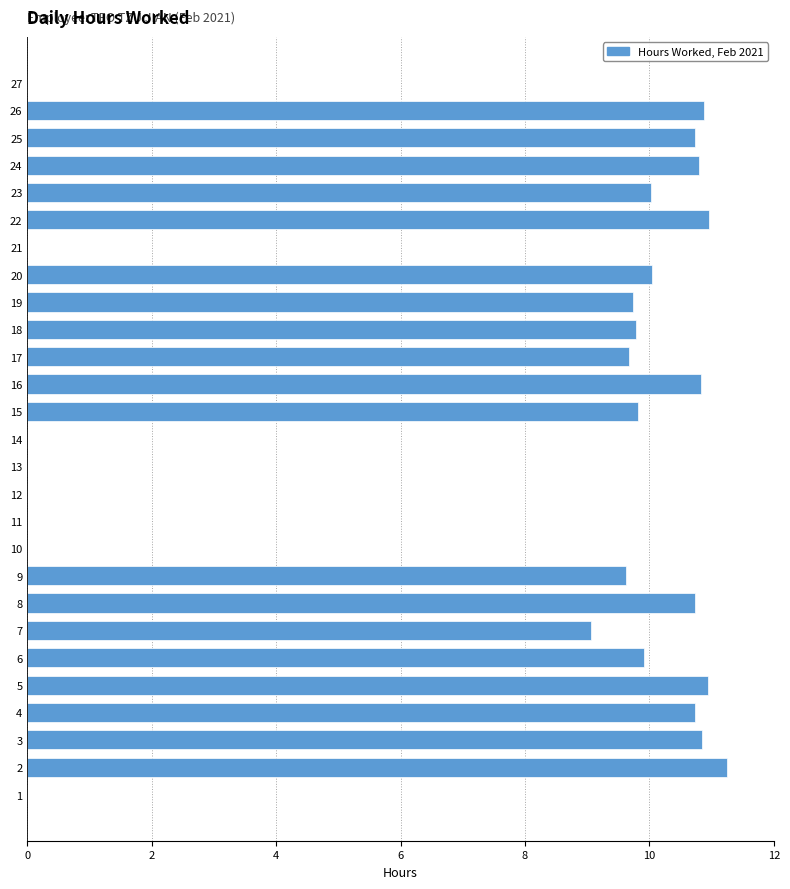

Are the bars grouped side by side (vs. stacked)?

No